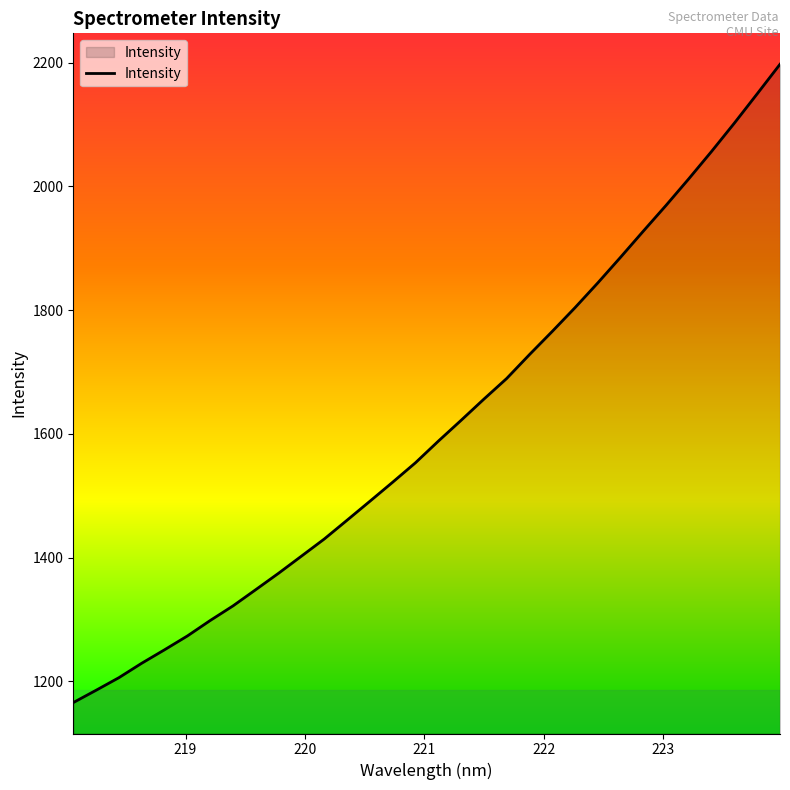

What is the minimum value shown in the chart?

1165.4